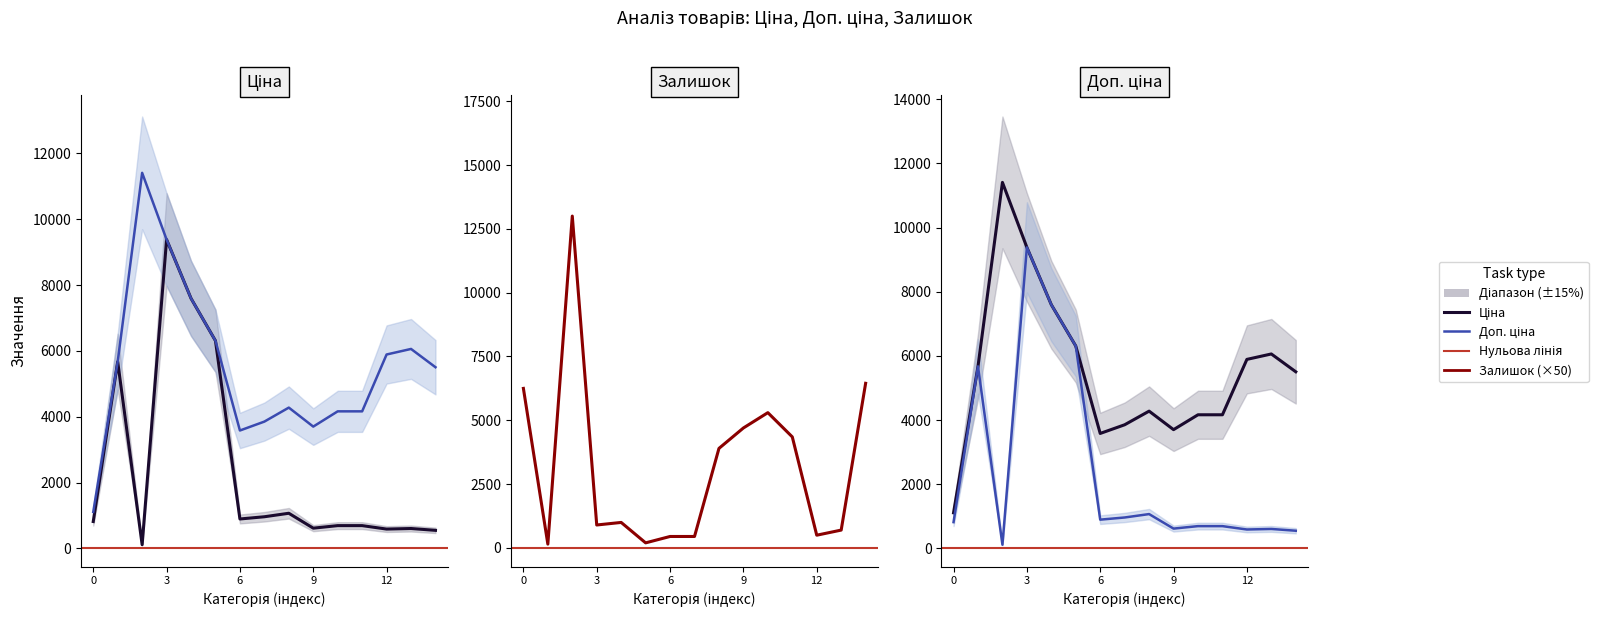

Does the chart have visible grid lines?

No